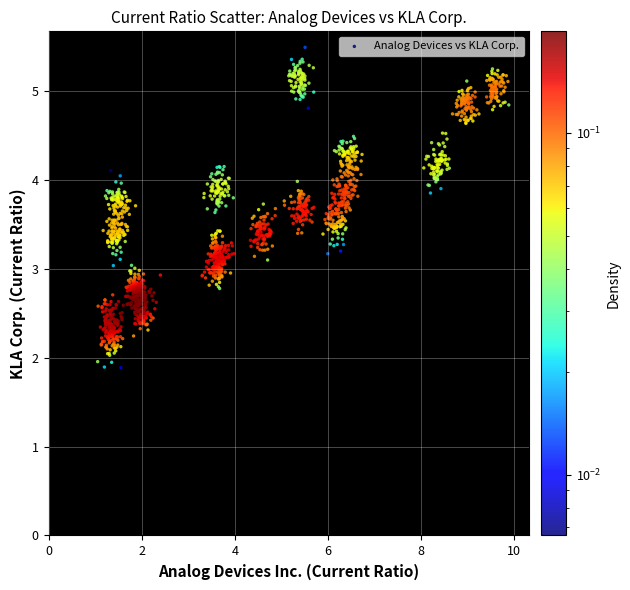

What is the range of Y values (max minus min)?

3.6